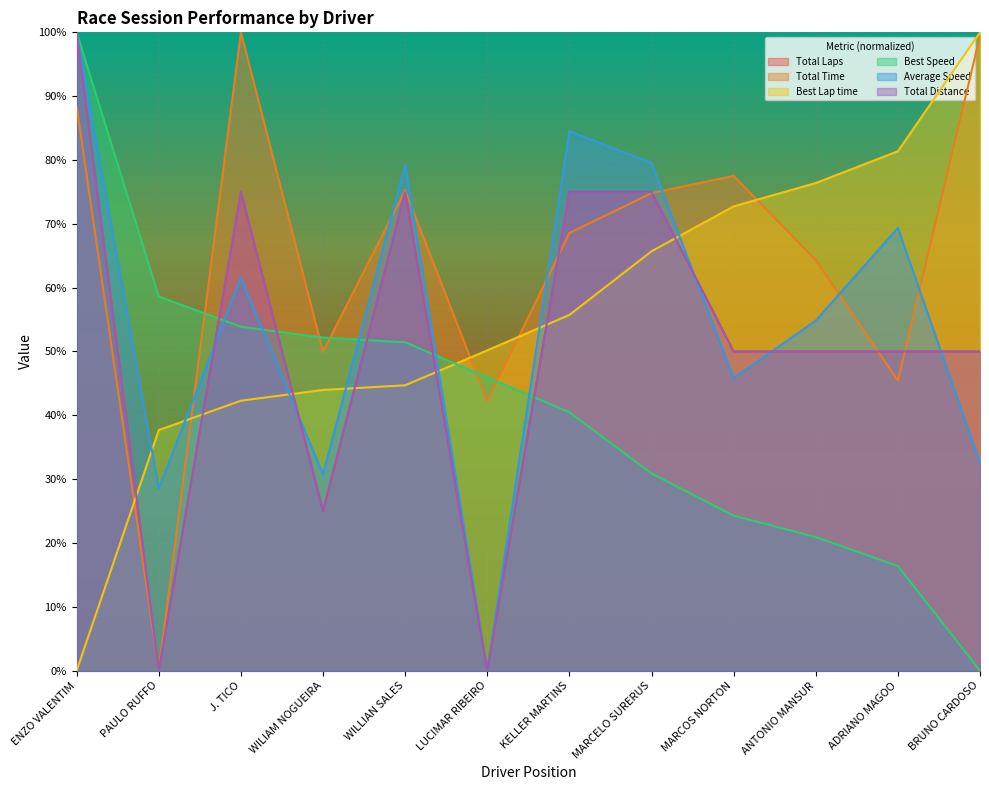

Count the number of data series in this chart.

6